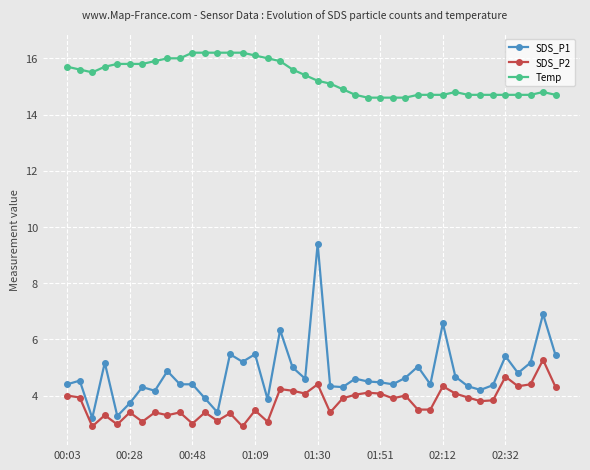

What is the sum of all SDS_P1 values?

191.6